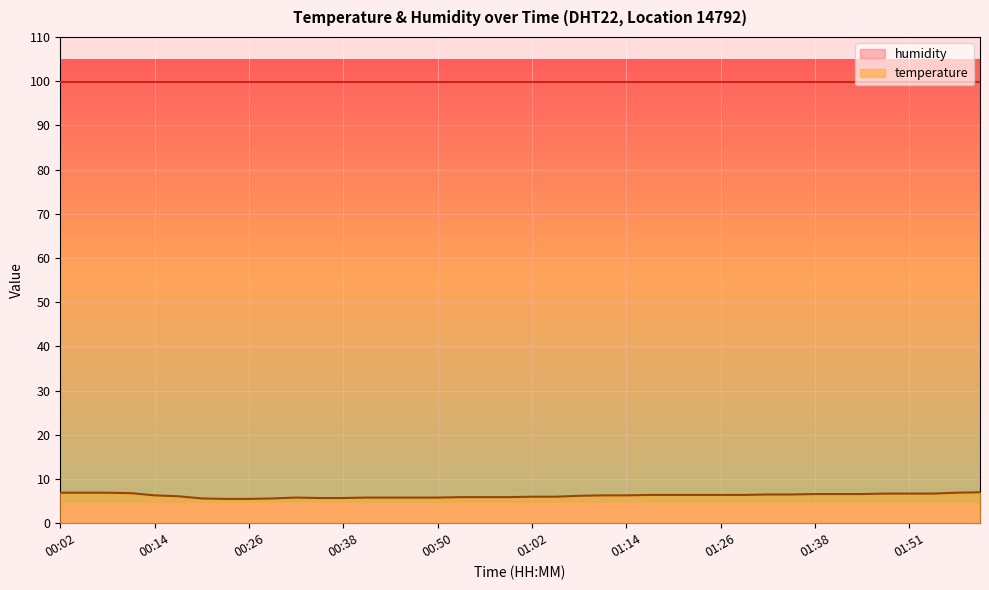

The chart shows a value of 5.6 at 00:29. True or false?

True